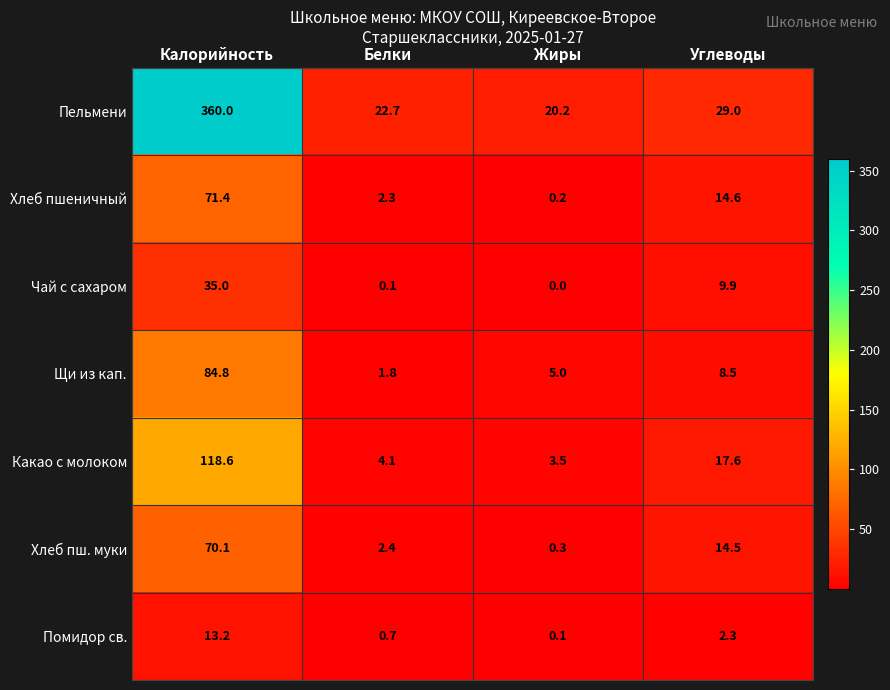

The value of Хлеб пшеничный at Белки is 3.8. True or false?

False